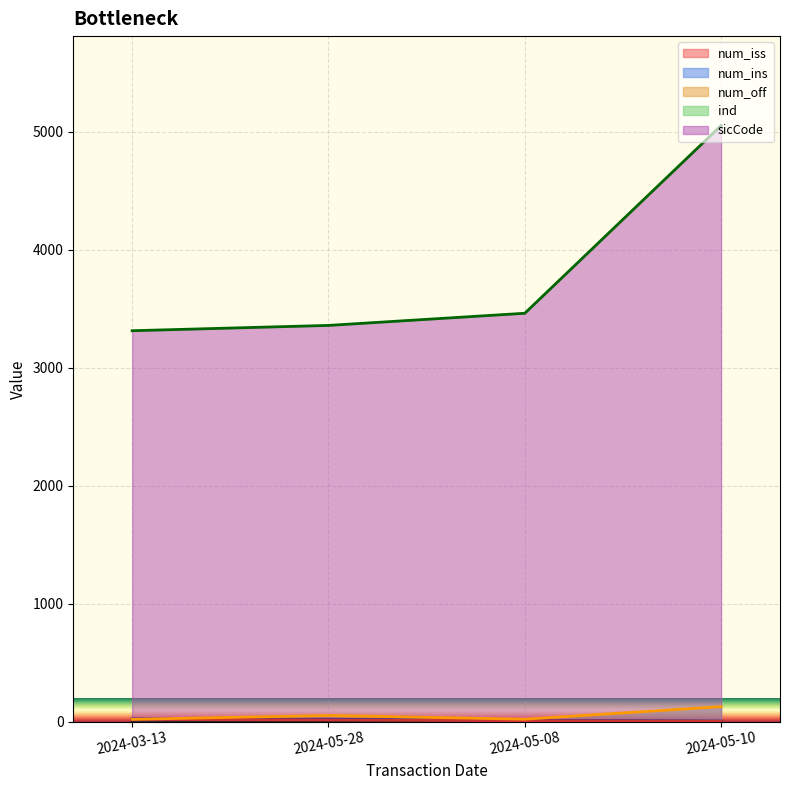

What is the average value of the sicCode series?

3795